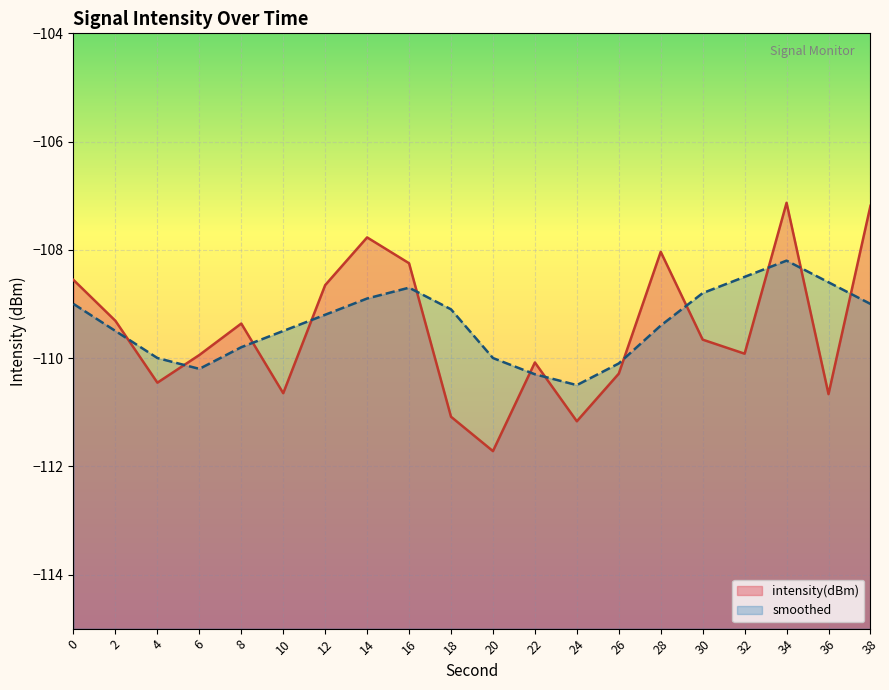

Where is the first local minimum for intensity(dBm)?

4